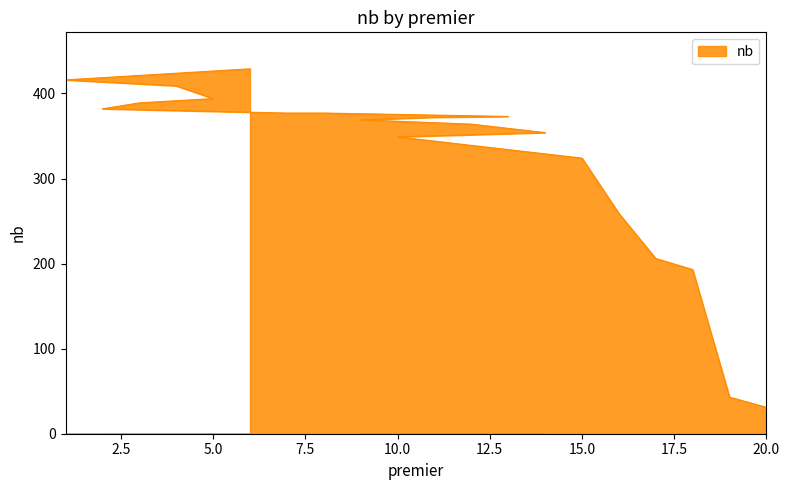

Which label corresponds to the smallest value in the chart?

20